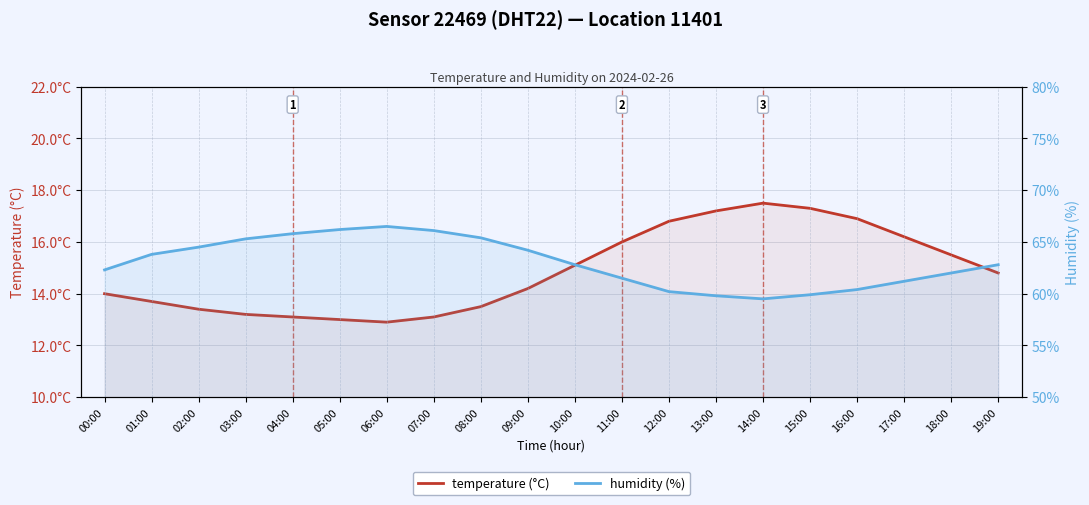

What is the label of the 7th point from the right?

13:00